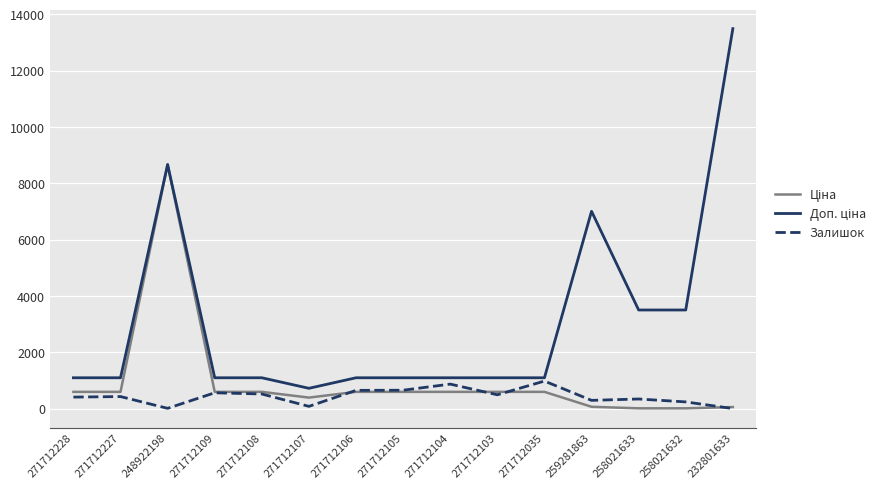

At which category is the sum across all series the highest?

248922198